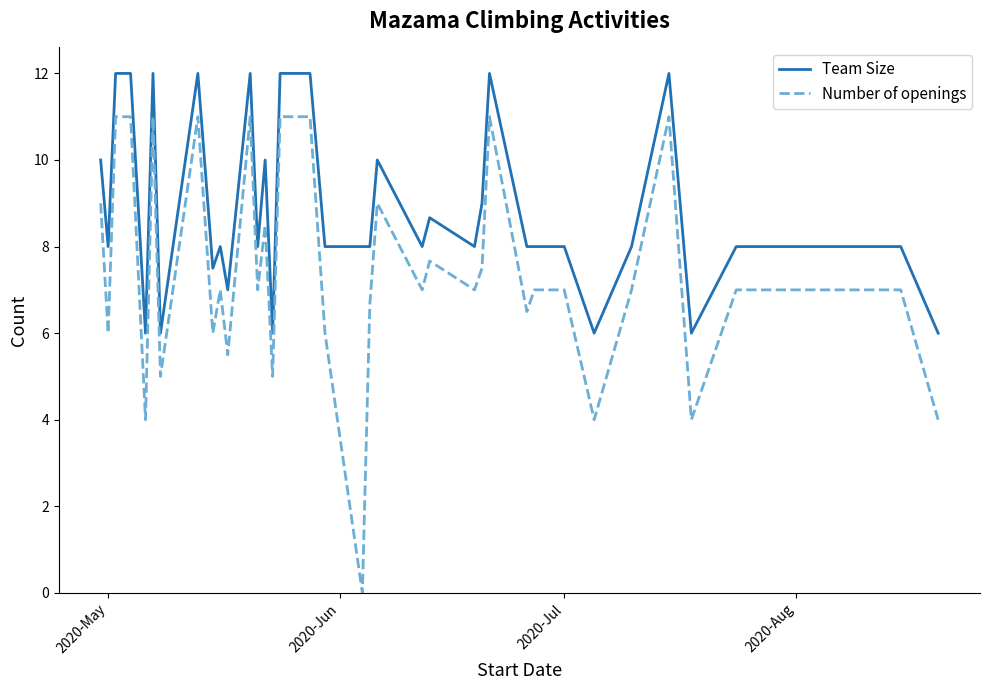

Reading left to right, extract all data points from this chart.

Team Size: 10.0	8.0	12.0	12.0	6.0	12.0	6.0	12.0	7.5	8.0	7.0	12.0	8.0	10.0	6.0	12.0	12.0	8.0	8.0	8.0	10.0	8.0	8.7	8.0	9.0	12.0	8.0	8.0	8.0	6.0	8.0	12.0	6.0	8.0	8.0	8.0	8.0	8.0	6.0
Number of openings: 9.0	6.0	11.0	11.0	4.0	11.0	5.0	11.0	6.0	7.0	5.5	11.0	7.0	8.5	5.0	11.0	11.0	6.0	0.0	6.7	9.0	7.0	7.7	7.0	7.5	11.0	6.5	7.0	7.0	4.0	7.0	11.0	4.0	7.0	7.0	7.0	7.0	7.0	4.0